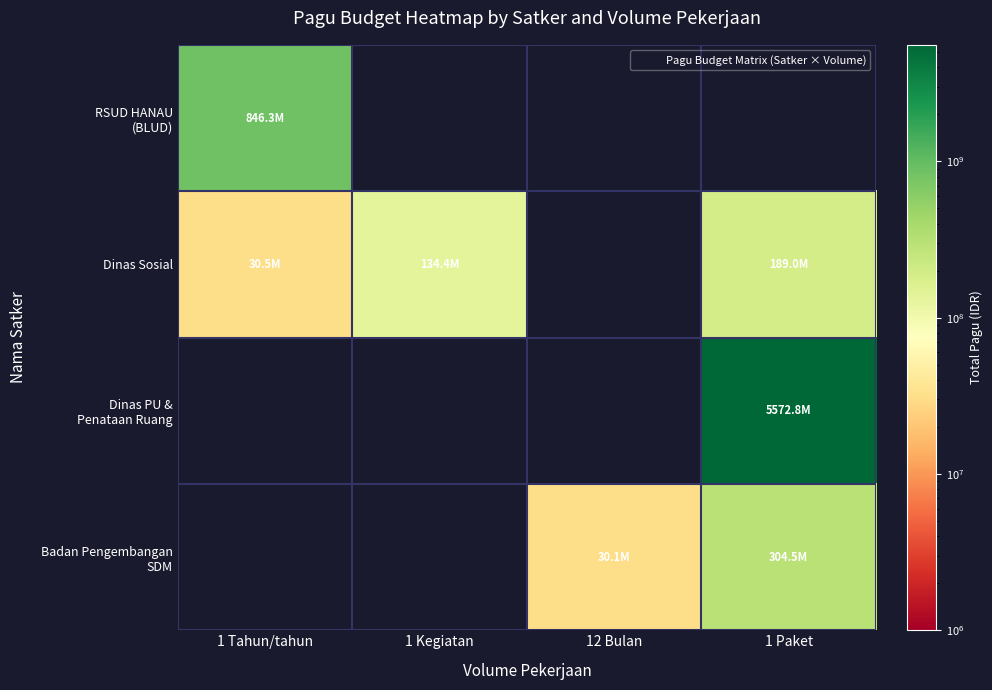

Where is RSUD HANAU (BLUD) nearest to the value 846300000?

1 Tahun/tahun